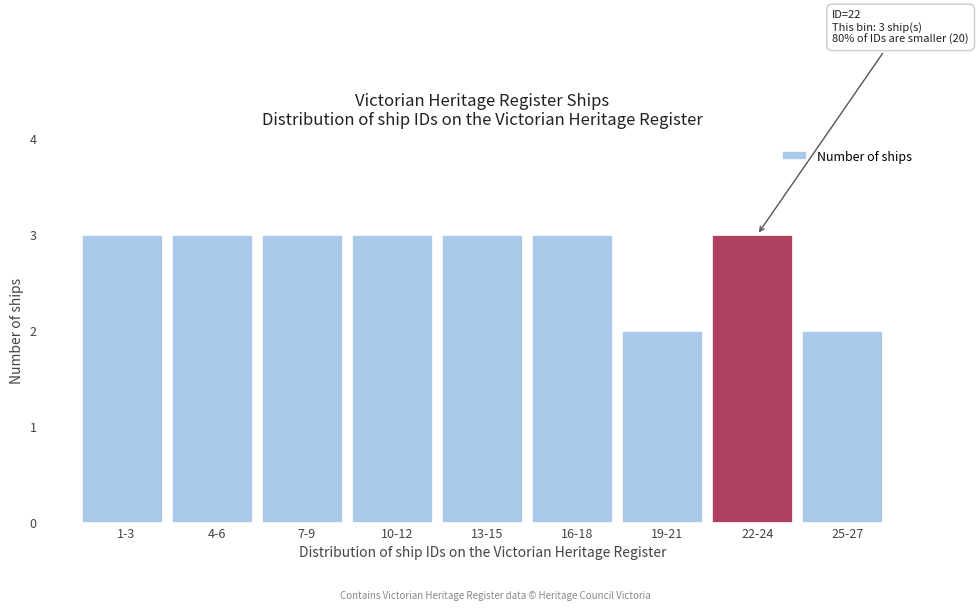

Reading right to left, transcribe all the data shown in this chart.

25-27=2	22-24=3	19-21=2	16-18=3	13-15=3	10-12=3	7-9=3	4-6=3	1-3=3